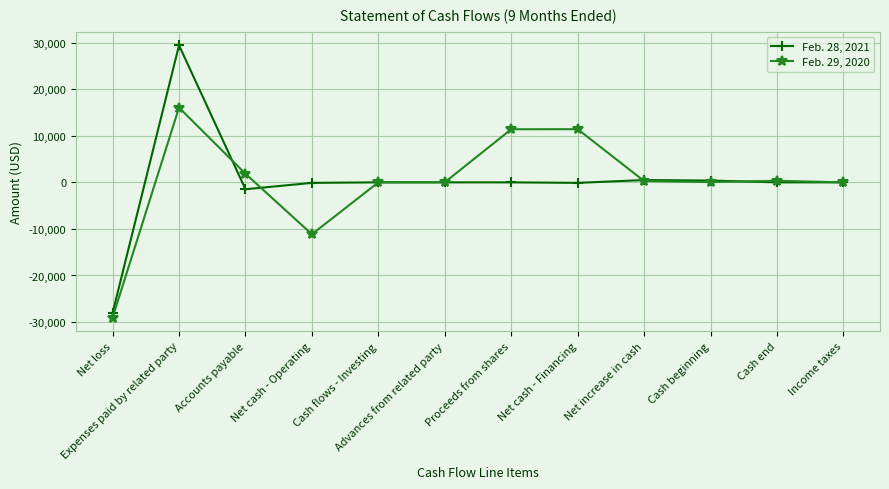

The Feb. 29, 2020 series shows -29045 at Net loss. True or false?

True